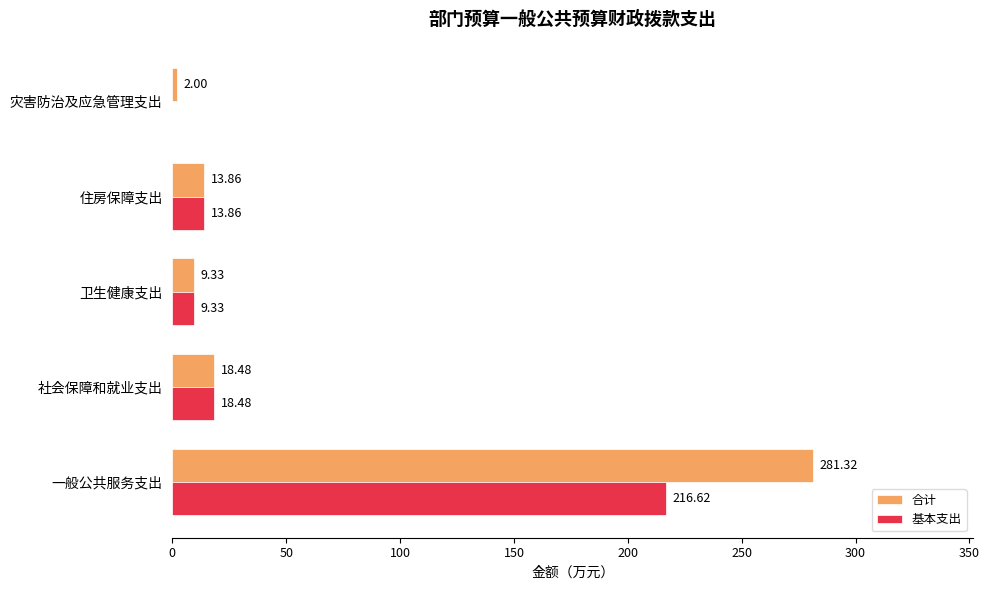

At which category does the chart reach its peak across all series?

一般公共服务支出